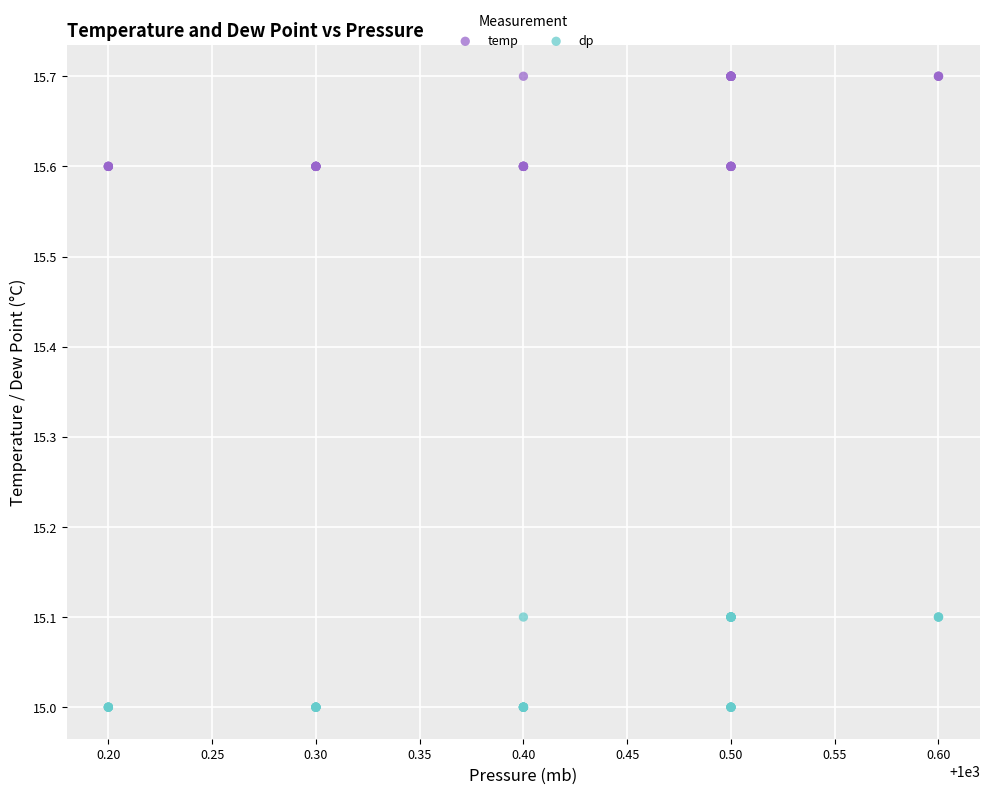

Which series contains the lowest Y value?

dp